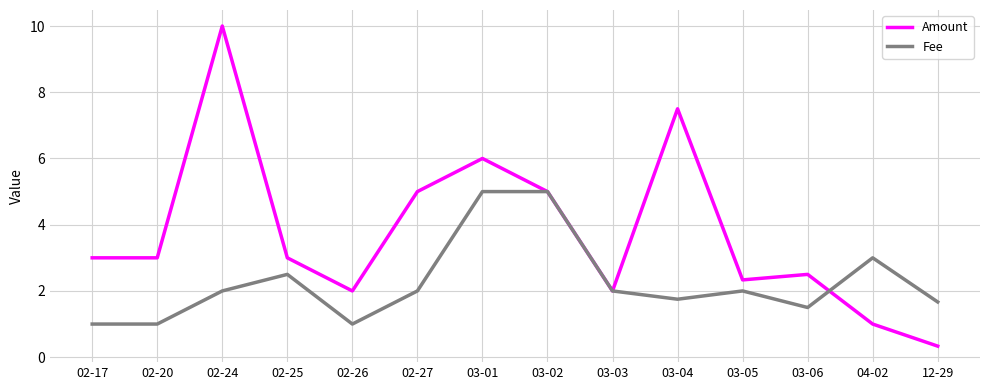

How many lines are shown in the chart?

2